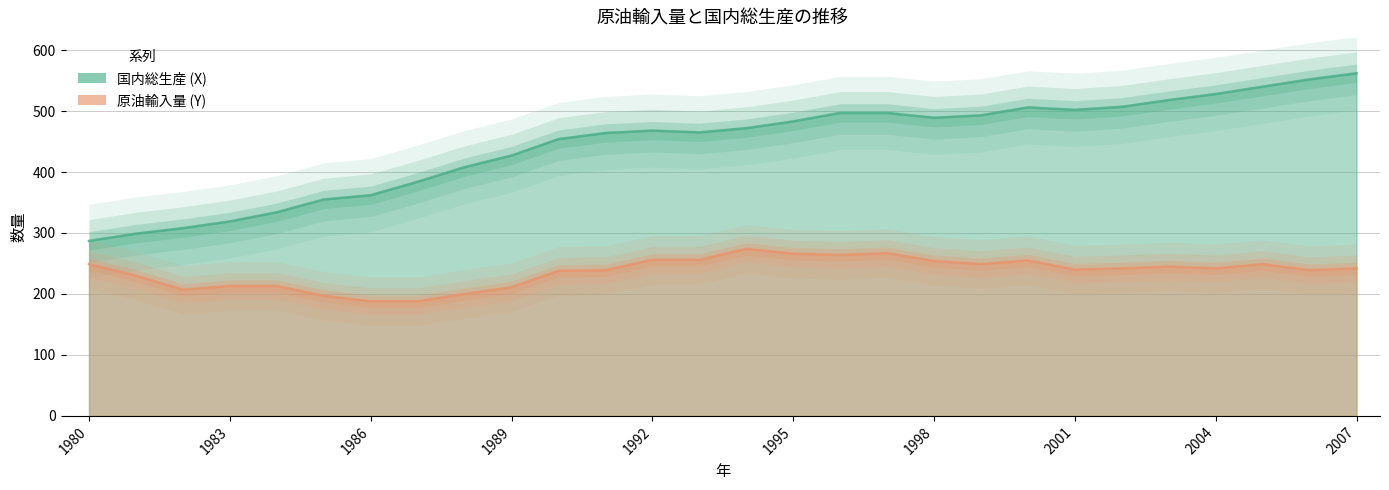

Rank the series by their average value, from lowest to highest.

原油輸入量 (Y), 国内総生産 (X)